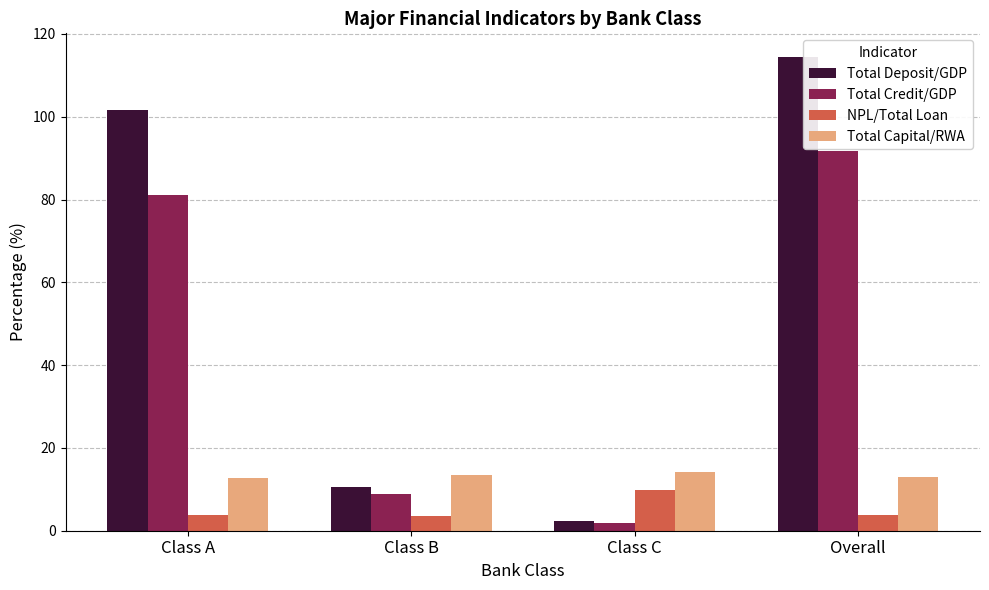

Between Class B and Overall, which series saw the biggest shift?

Total Deposit/GDP